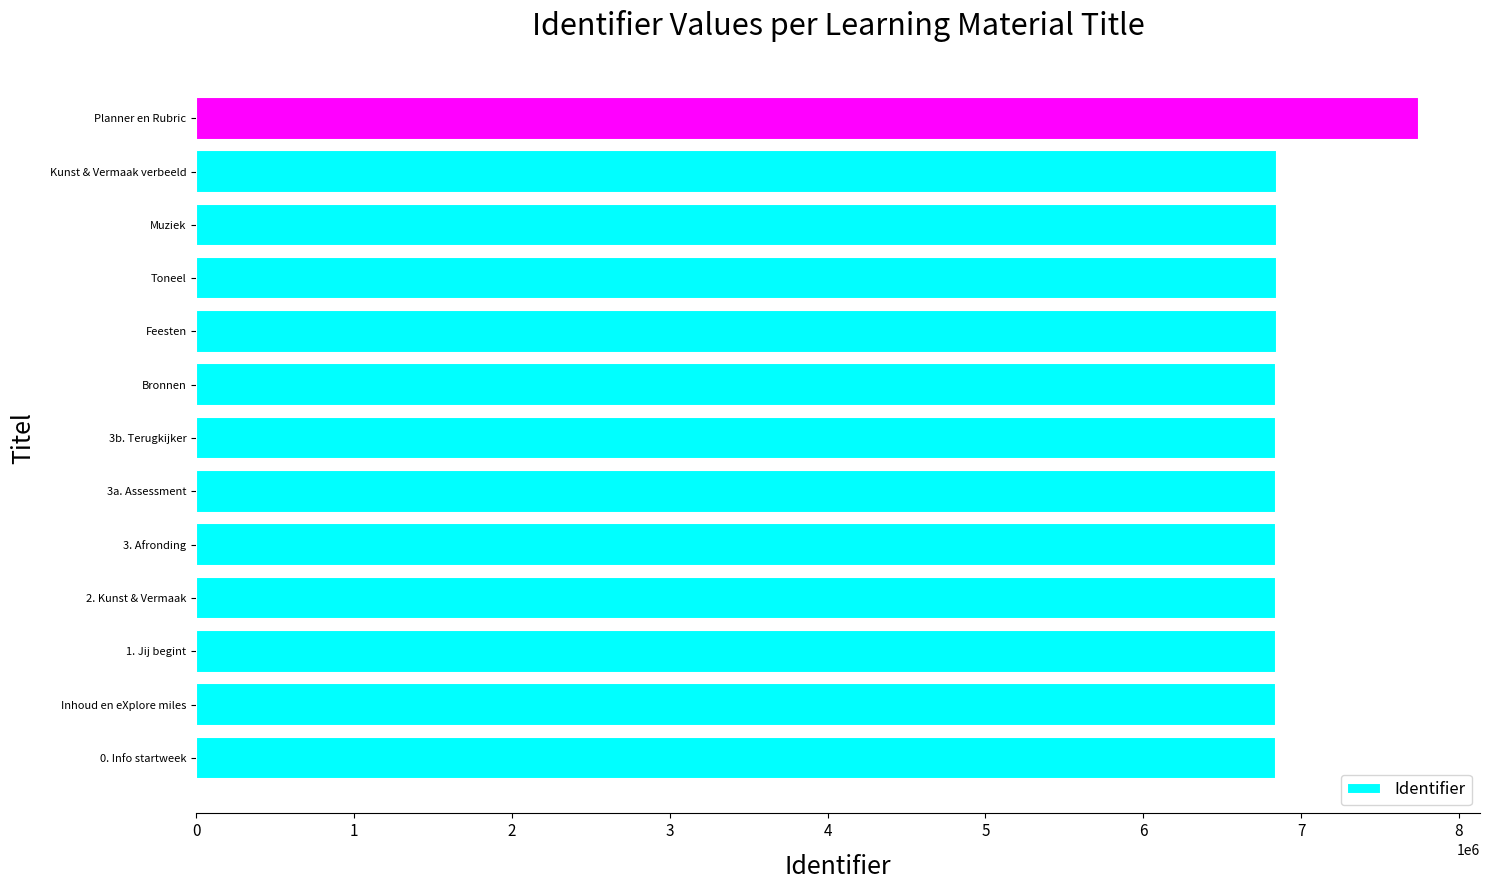

What is the change in value from 3. Afronding to Planner en Rubric?

+904300